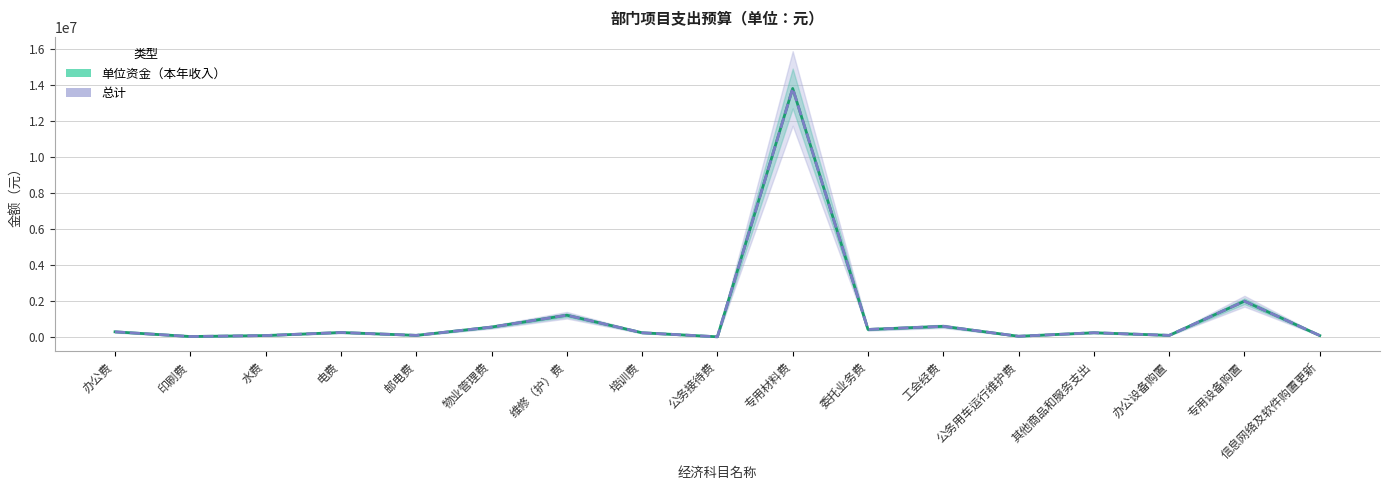

Is it true that 总计 equals 20000 at 公务接待费?

True